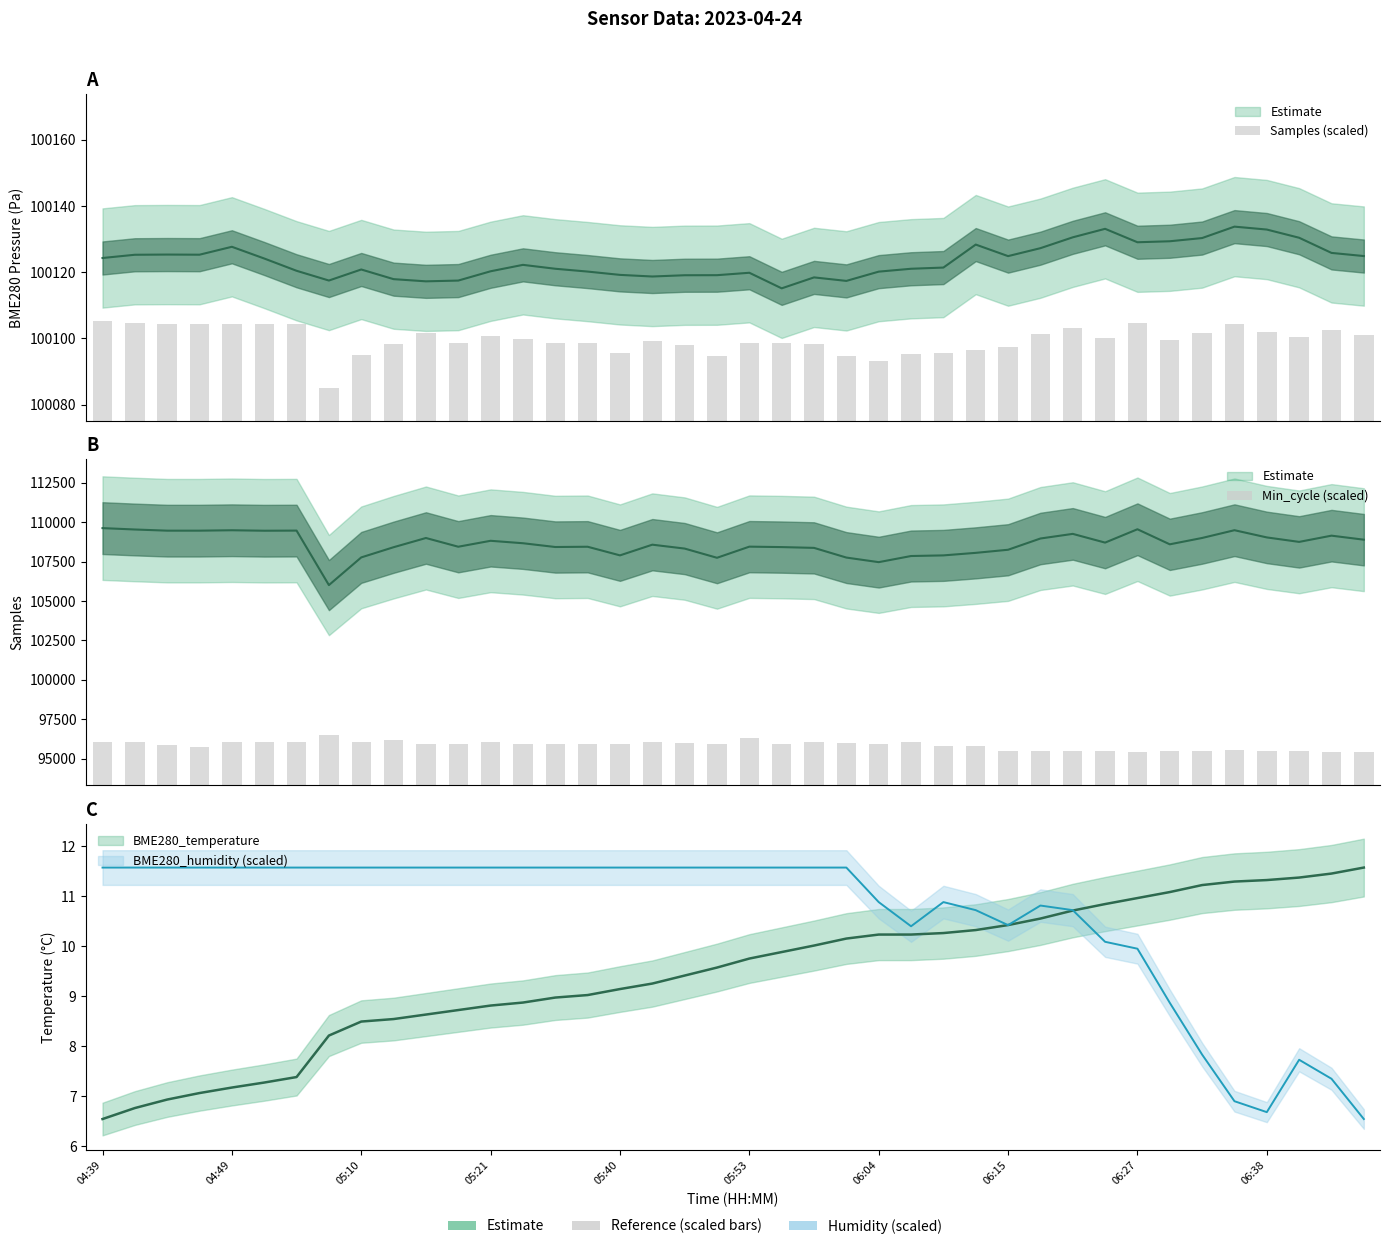

How many bars are there in total?

80